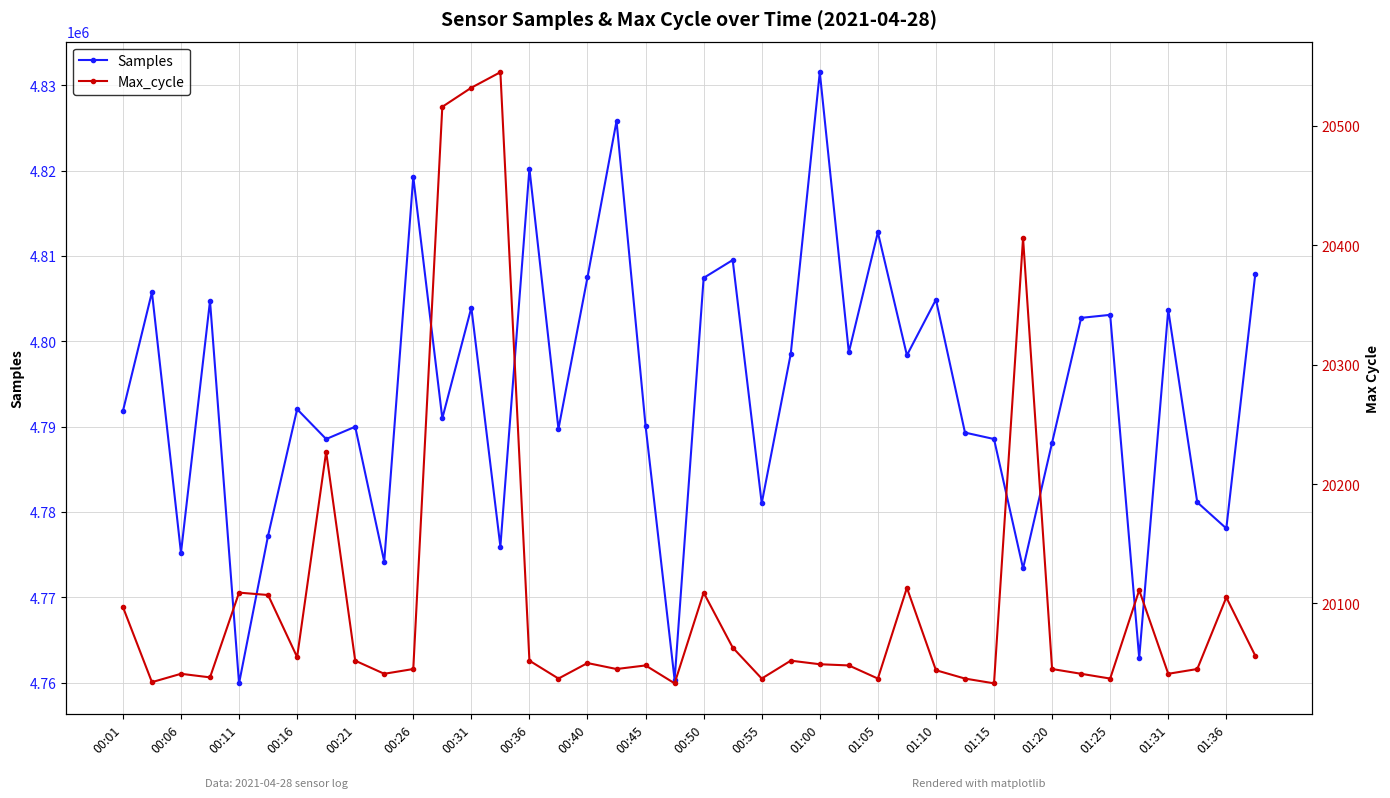

At which label does Samples reach its peak?

01:00